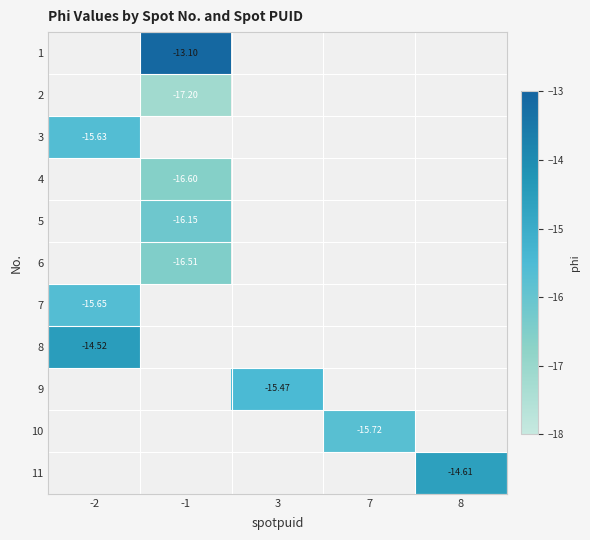

Is the value of 7 at 3 greater than the value of 9 at 8?

No